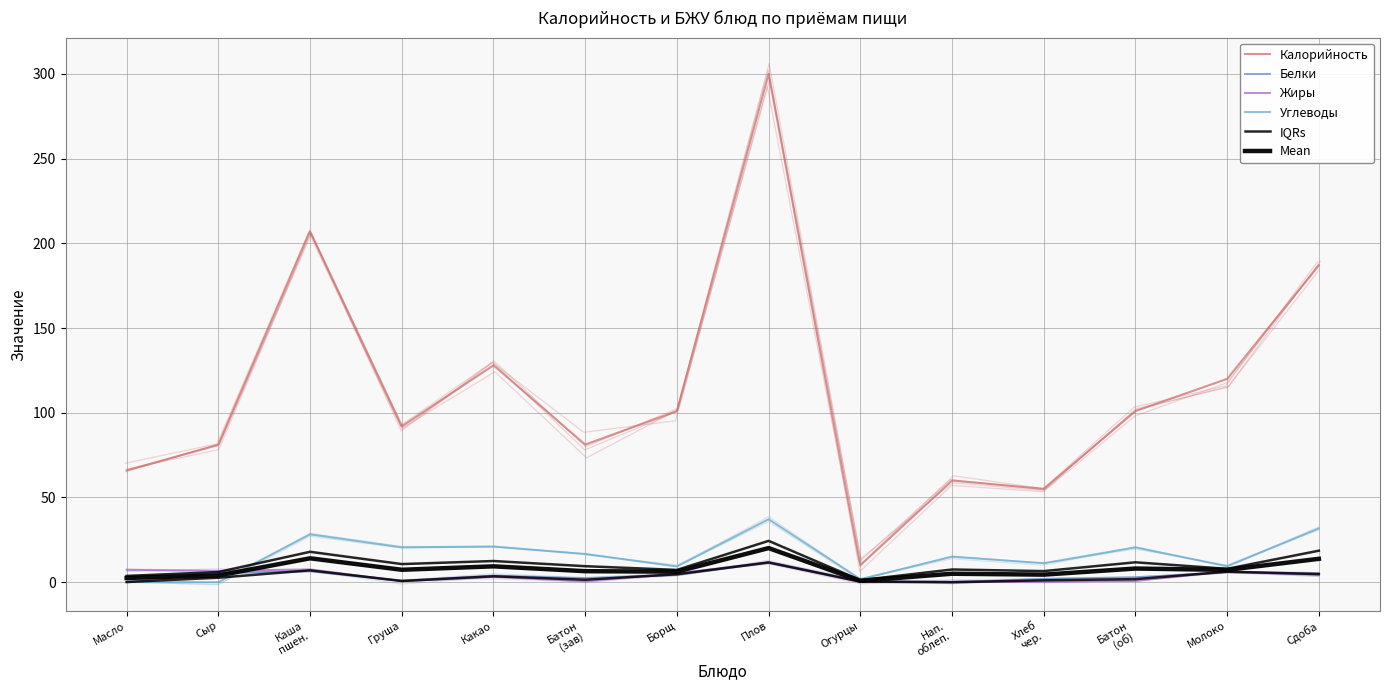

True or false: Mean has more than 2 points higher than both neighbors.

True